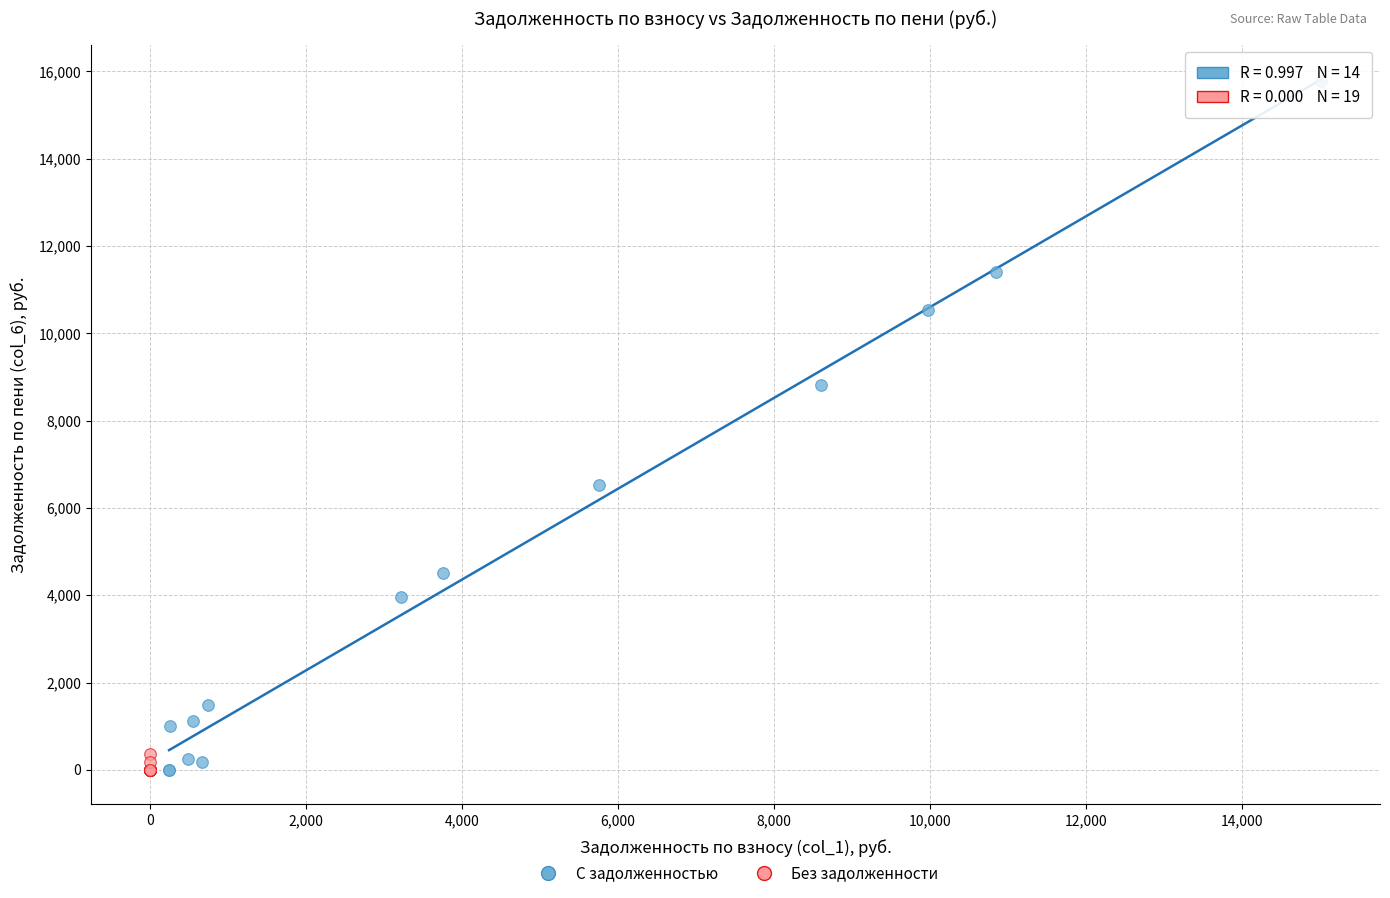

Which series has the widest spread of Y values?

С задолженностью